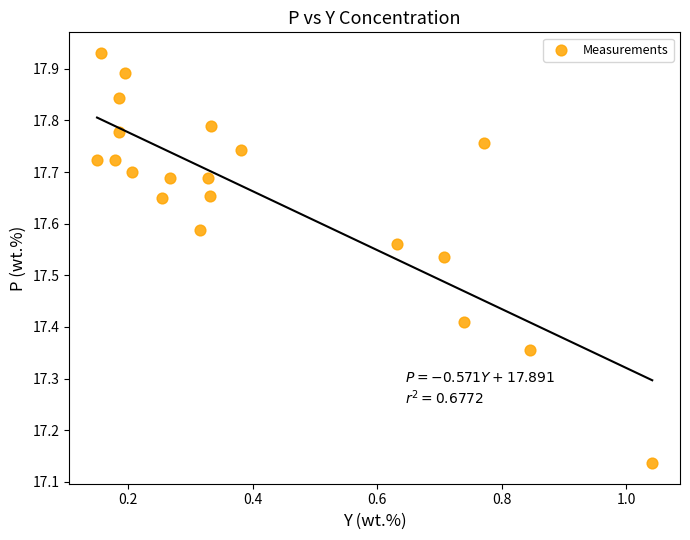

What is the range of Y values (max minus min)?

0.8